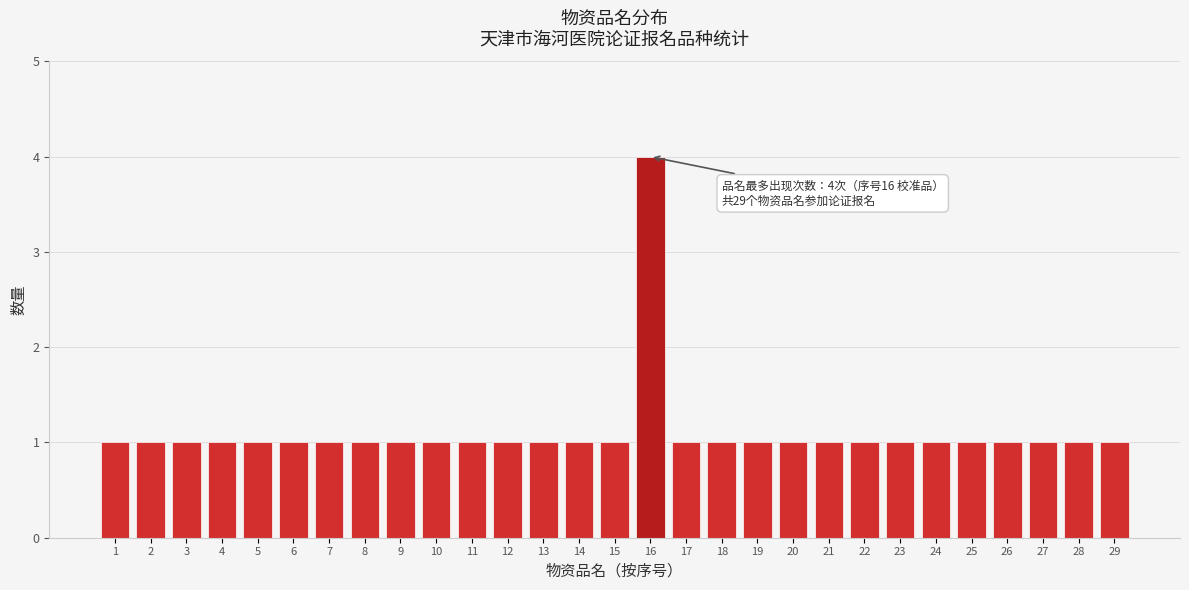

Reading left to right, extract all data points from this chart.

1	1	1	1	1	1	1	1	1	1	1	1	1	1	1	4	1	1	1	1	1	1	1	1	1	1	1	1	1